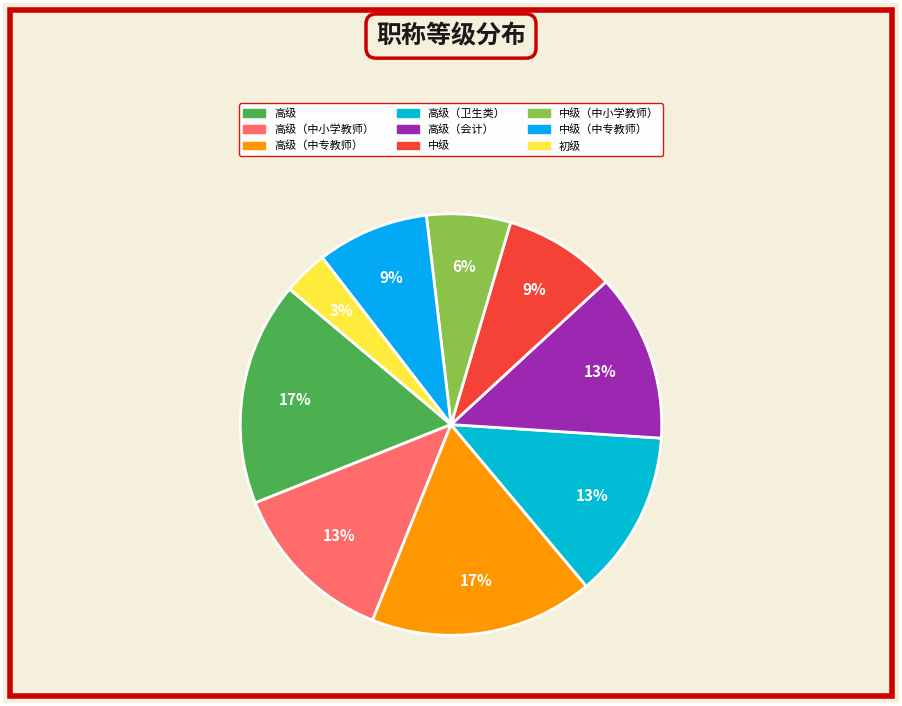

Which slice is the largest?

高级